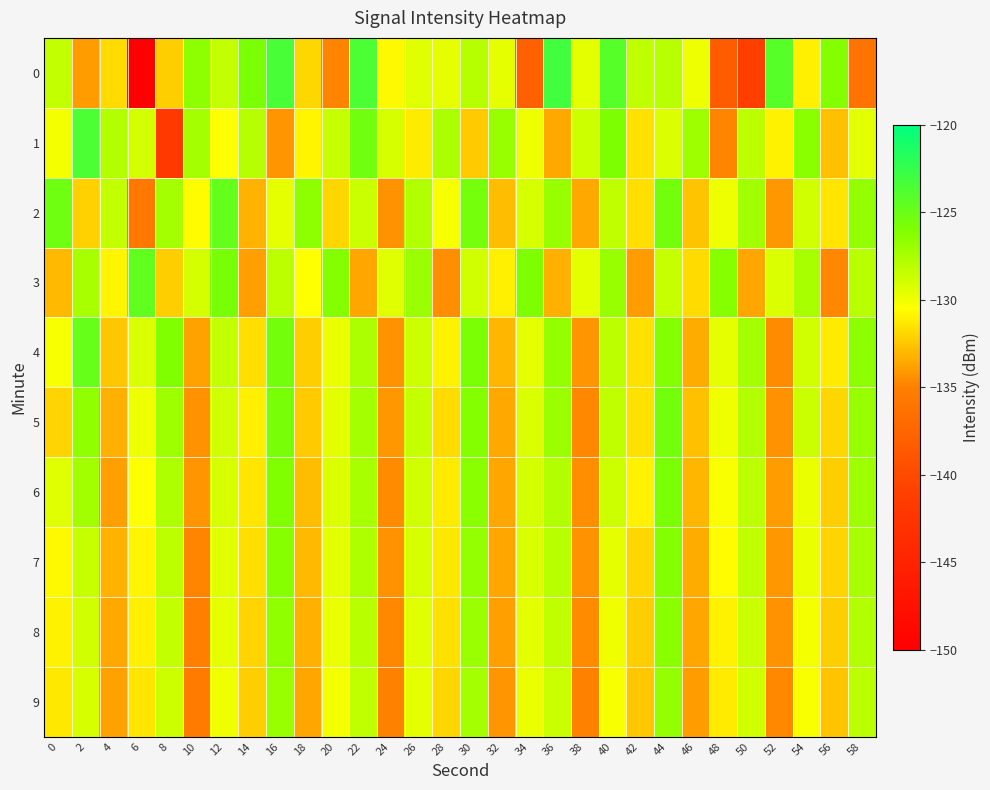

Reading left to right, transcribe all the data shown in this chart.

0: 0=-128.4	2=-134.0	4=-131.7	6=-150.3	8=-132.2	10=-126.5	12=-128.4	14=-125.8	16=-123.5	18=-131.8	20=-134.8	22=-123.5	24=-130.7	26=-129.4	28=-129.7	30=-127.9	32=-129.6	34=-138.0	36=-123.1	38=-129.5	40=-124.2	42=-128.3	44=-128.0	46=-129.9	48=-138.3	50=-141.0	52=-124.1	54=-131.1	56=-126.2	58=-136.1
1: 0=-130.1	2=-123.6	4=-127.8	6=-128.9	8=-141.9	10=-127.4	12=-130.5	14=-127.9	16=-134.3	18=-130.8	20=-128.5	22=-125.3	24=-129.1	26=-131.2	28=-127.6	30=-132.4	32=-126.8	34=-130.0	36=-133.5	38=-128.7	40=-125.9	42=-131.6	44=-129.3	46=-127.1	48=-134.8	50=-128.2	52=-130.9	54=-126.4	56=-132.7	58=-129.5
2: 0=-125.2	2=-132.1	4=-128.4	6=-135.7	8=-127.3	10=-130.6	12=-124.8	14=-133.2	16=-129.7	18=-126.5	20=-131.9	22=-128.6	24=-134.3	26=-127.8	28=-130.2	30=-125.6	32=-132.8	34=-129.1	36=-126.9	38=-133.5	40=-128.3	42=-131.7	44=-125.4	46=-132.6	48=-129.9	50=-127.2	52=-134.1	54=-128.9	56=-131.4	58=-126.7
3: 0=-133.0	2=-127.5	4=-130.8	6=-124.6	8=-132.3	10=-129.0	12=-125.7	14=-133.9	16=-128.1	18=-130.5	20=-126.2	22=-133.7	24=-129.4	26=-127.0	28=-134.5	30=-128.8	32=-131.1	34=-125.9	36=-133.3	38=-129.6	40=-126.8	42=-134.0	44=-128.5	46=-131.8	48=-126.3	50=-133.6	52=-129.2	54=-127.4	56=-134.7	58=-128.0
4: 0=-130.3	2=-124.9	4=-132.5	6=-129.2	8=-126.0	10=-133.8	12=-128.4	14=-131.7	16=-125.5	18=-132.2	20=-129.8	22=-127.6	24=-134.4	26=-128.7	28=-131.0	30=-125.8	32=-133.1	34=-129.5	36=-126.7	38=-134.2	40=-128.2	42=-131.5	44=-126.1	46=-133.4	48=-129.7	50=-127.3	52=-134.6	54=-128.9	56=-131.2	58=-126.5
5: 0=-132.0	2=-126.6	4=-133.3	6=-129.9	8=-127.1	10=-134.4	12=-128.8	14=-131.1	16=-125.7	18=-132.4	20=-129.6	22=-127.3	24=-134.1	26=-128.5	28=-131.8	30=-126.2	32=-133.5	34=-129.2	36=-127.0	38=-134.7	40=-128.3	42=-131.6	44=-125.4	46=-132.7	48=-130.0	50=-127.8	52=-134.3	54=-128.6	56=-131.9	58=-126.8
6: 0=-129.4	2=-127.2	4=-133.9	6=-130.5	8=-127.7	10=-134.2	12=-129.1	14=-131.4	16=-126.0	18=-132.8	20=-129.3	22=-127.5	24=-134.6	26=-128.9	28=-131.2	30=-126.4	32=-133.7	34=-129.0	36=-127.8	38=-134.5	40=-128.7	42=-131.0	44=-125.8	46=-133.1	48=-130.4	50=-128.2	52=-134.0	54=-129.8	56=-132.3	58=-127.1
7: 0=-130.7	2=-128.5	4=-133.2	6=-130.8	8=-128.1	10=-134.8	12=-129.4	14=-131.7	16=-126.3	18=-133.0	20=-129.5	22=-127.7	24=-134.4	26=-129.1	28=-131.3	30=-126.7	32=-133.6	34=-129.2	36=-128.0	38=-134.3	40=-129.7	42=-131.9	44=-126.1	46=-133.4	48=-130.6	50=-128.3	52=-134.1	54=-129.8	56=-132.0	58=-127.5
8: 0=-131.0	2=-128.8	4=-133.5	6=-131.1	8=-128.4	10=-135.1	12=-129.7	14=-132.0	16=-126.6	18=-133.3	20=-129.8	22=-128.0	24=-134.7	26=-129.4	28=-131.6	30=-127.0	32=-133.9	34=-129.5	36=-128.3	38=-134.6	40=-130.0	42=-132.2	44=-126.4	46=-133.7	48=-130.9	50=-128.6	52=-134.4	54=-130.1	56=-132.3	58=-127.8
9: 0=-131.3	2=-129.1	4=-133.8	6=-131.4	8=-128.7	10=-135.4	12=-130.0	14=-132.3	16=-126.9	18=-133.6	20=-130.1	22=-128.3	24=-135.0	26=-129.7	28=-131.9	30=-127.3	32=-134.2	34=-129.8	36=-128.6	38=-134.9	40=-130.3	42=-132.5	44=-126.7	46=-134.0	48=-131.2	50=-128.9	52=-134.7	54=-130.4	56=-132.6	58=-128.1